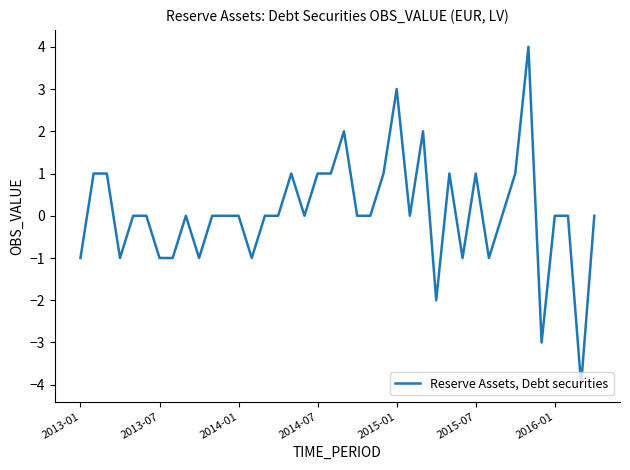

What is the minimum value shown in the chart?

-4